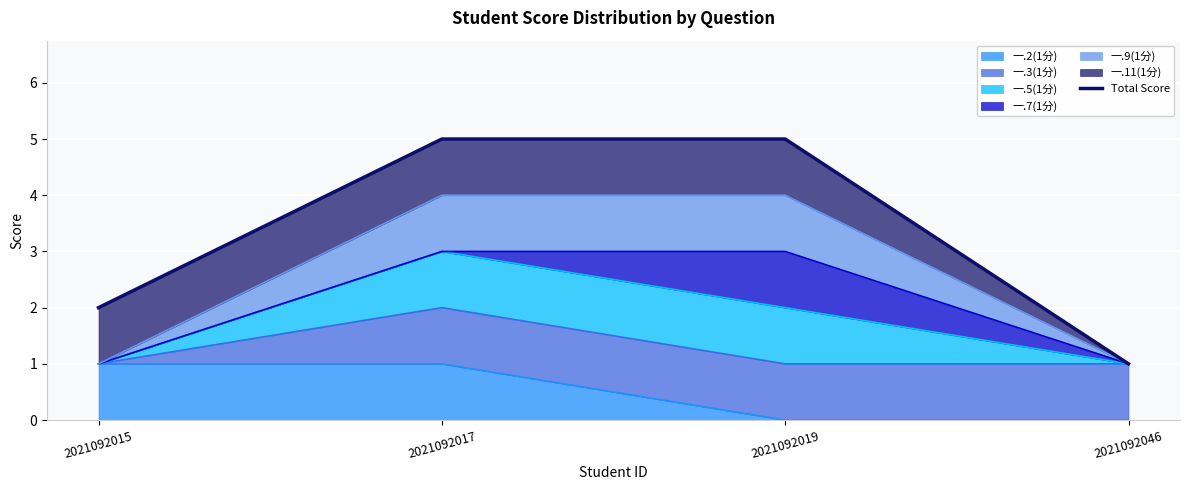

Count the number of categories in the chart.

4